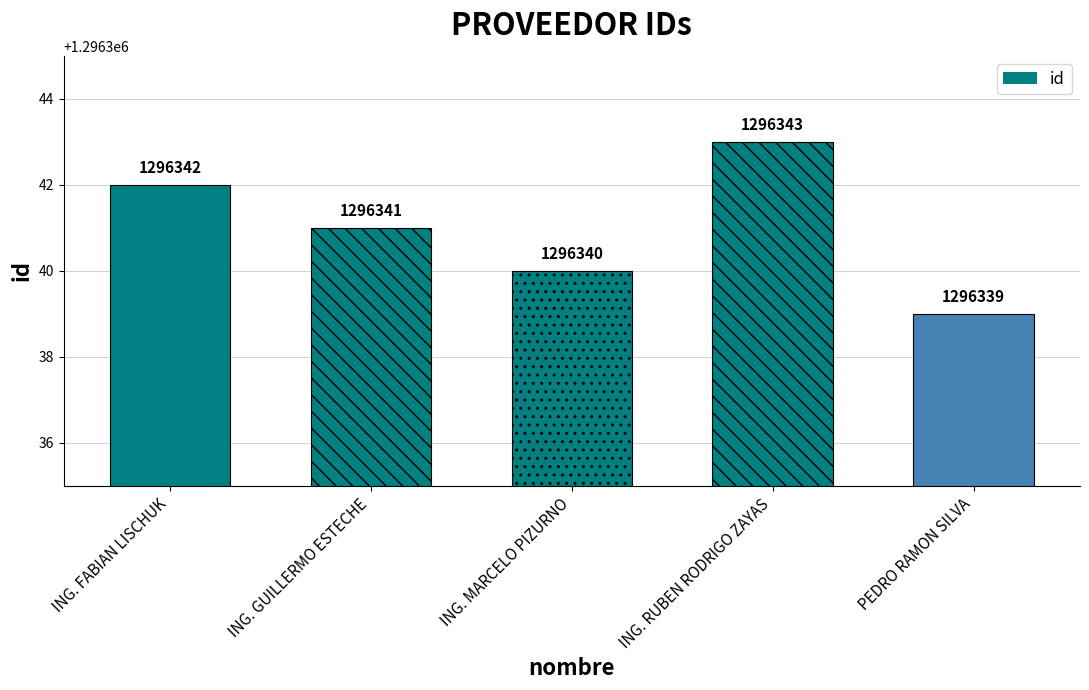

Does the chart contain any negative values?

No